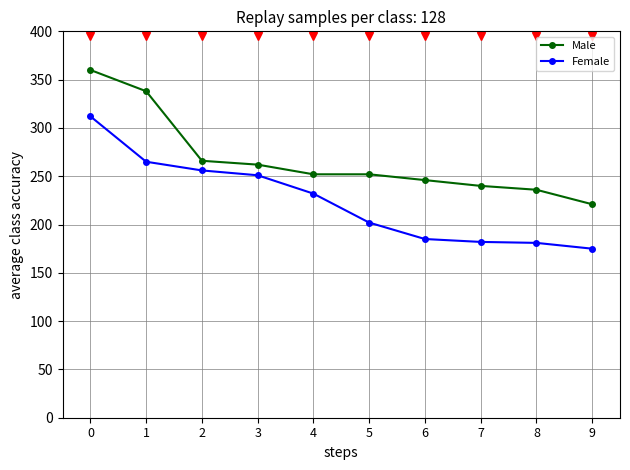

What is the maximum value for Male?

360